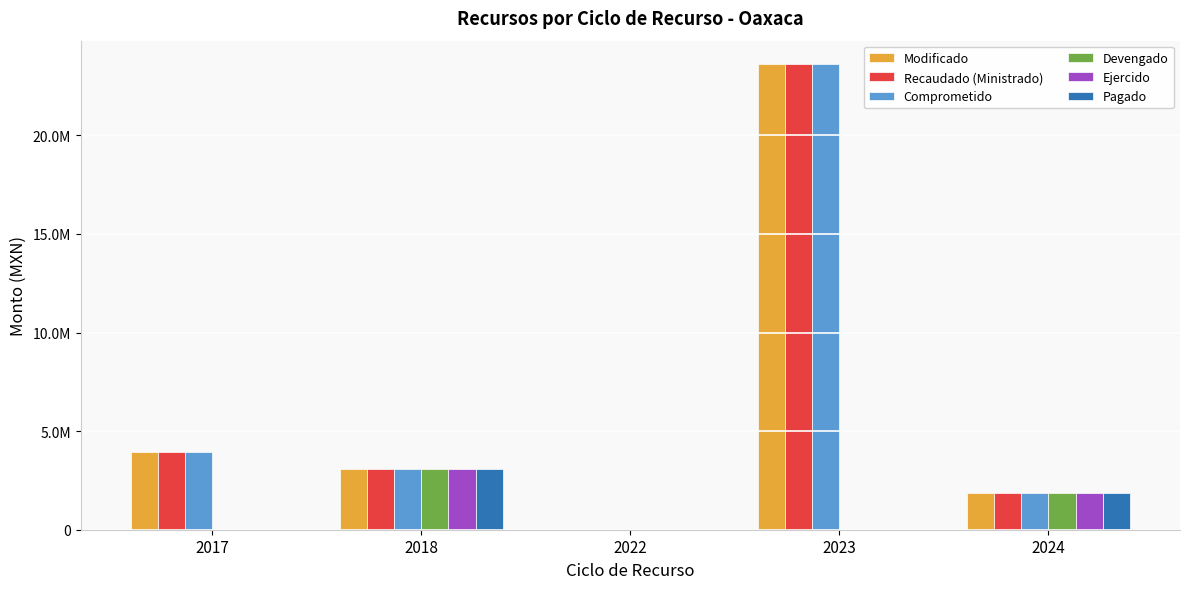

What is the average value of the Devengado series?

988384.4